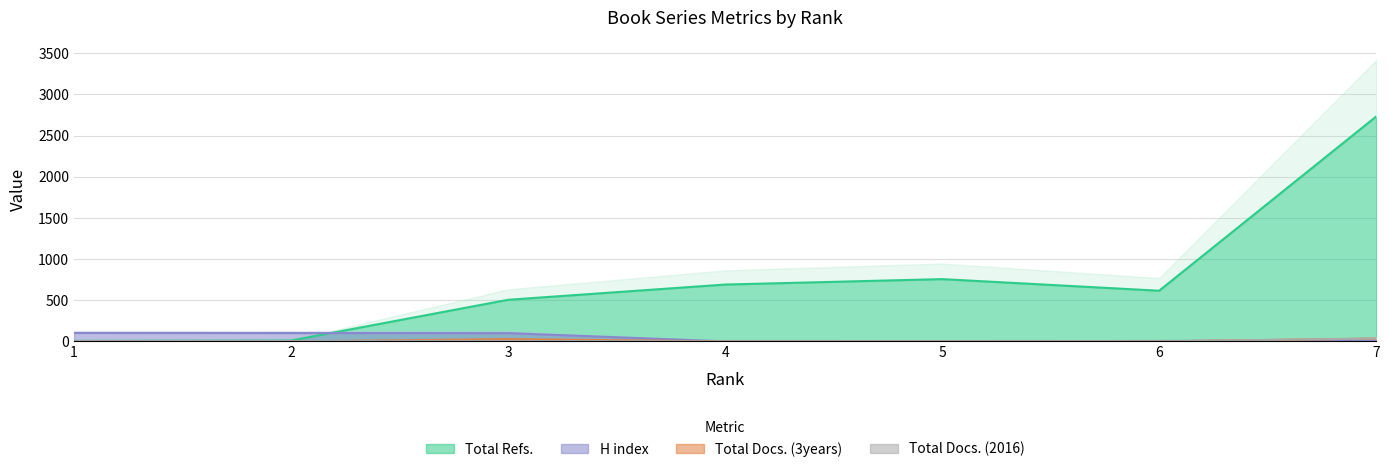

What is the value of the Total Docs. (3years) point at the 3rd from the left?

28